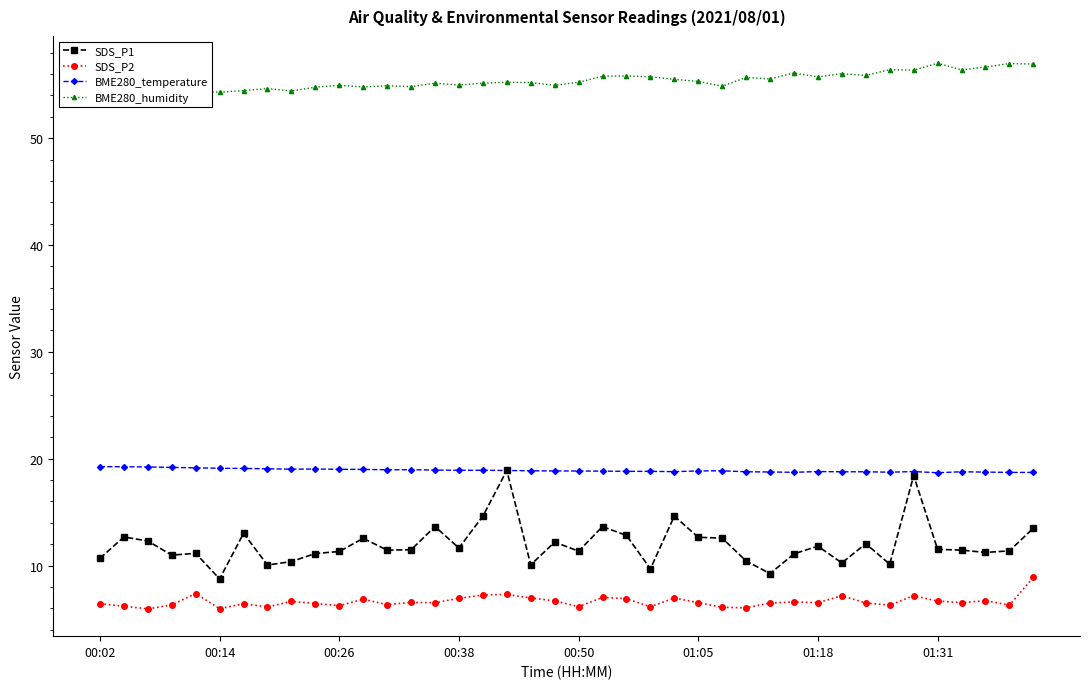

What is the spread (max minus min) of values at 19?

48.2